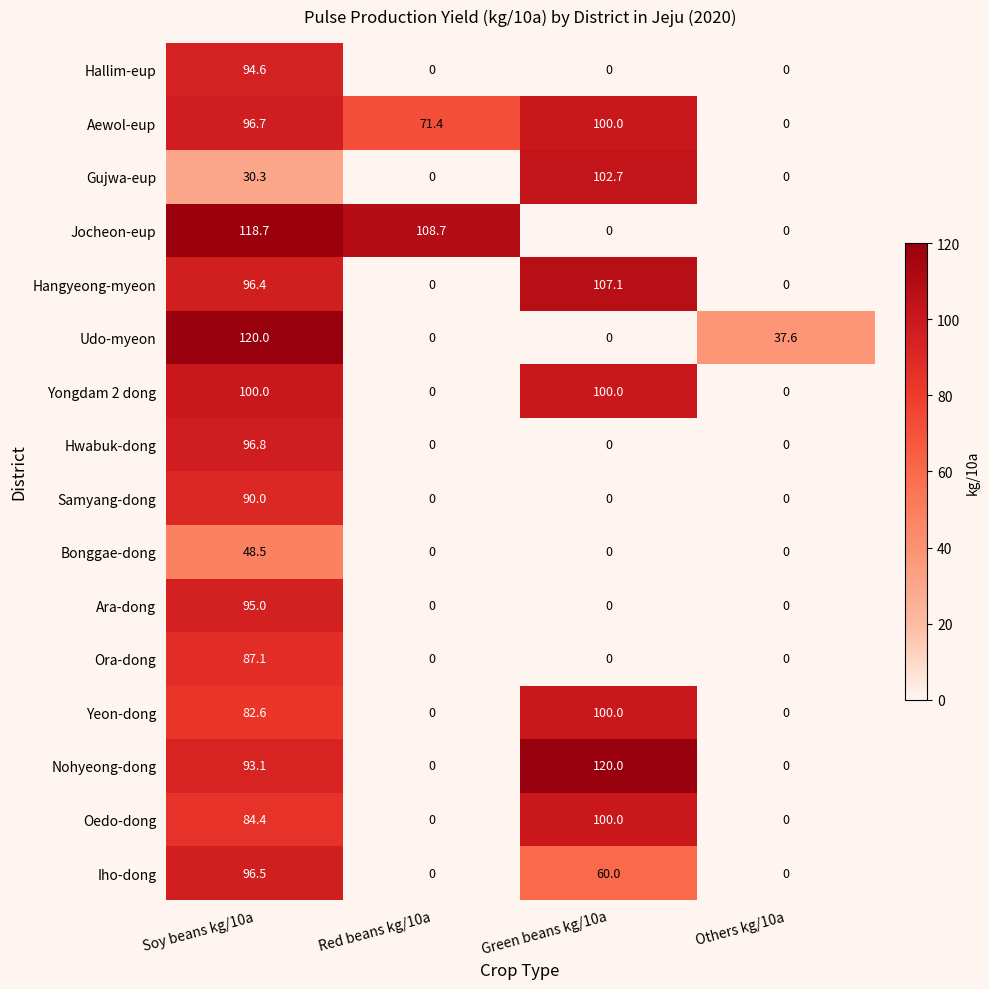

What value does the Yongdam 2 dong series have at Green beans kg/10a?

100.0